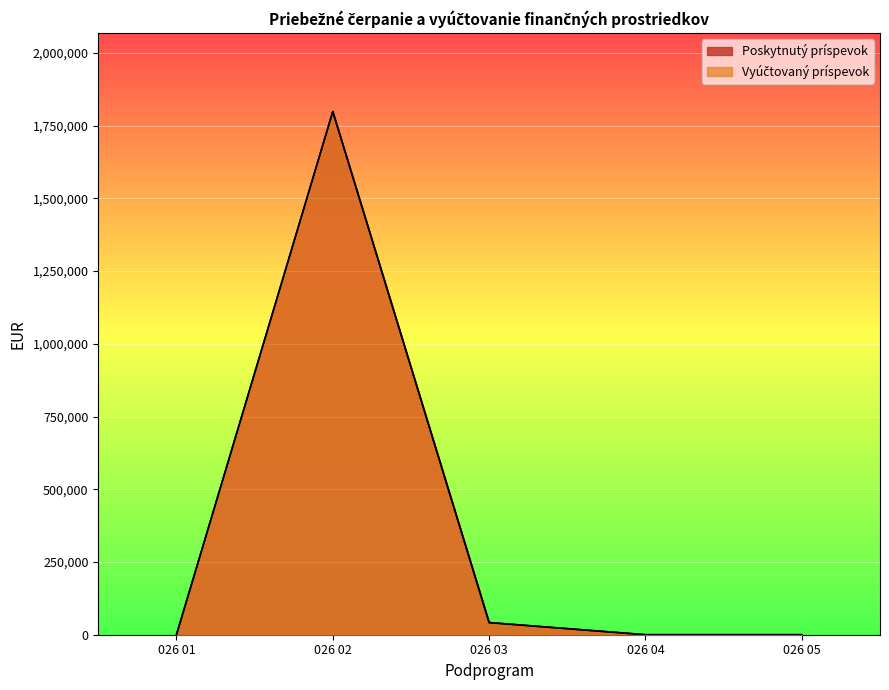

True or false: Poskytnutý príspevok and Vyúčtovaný príspevok intersect in this chart.

False